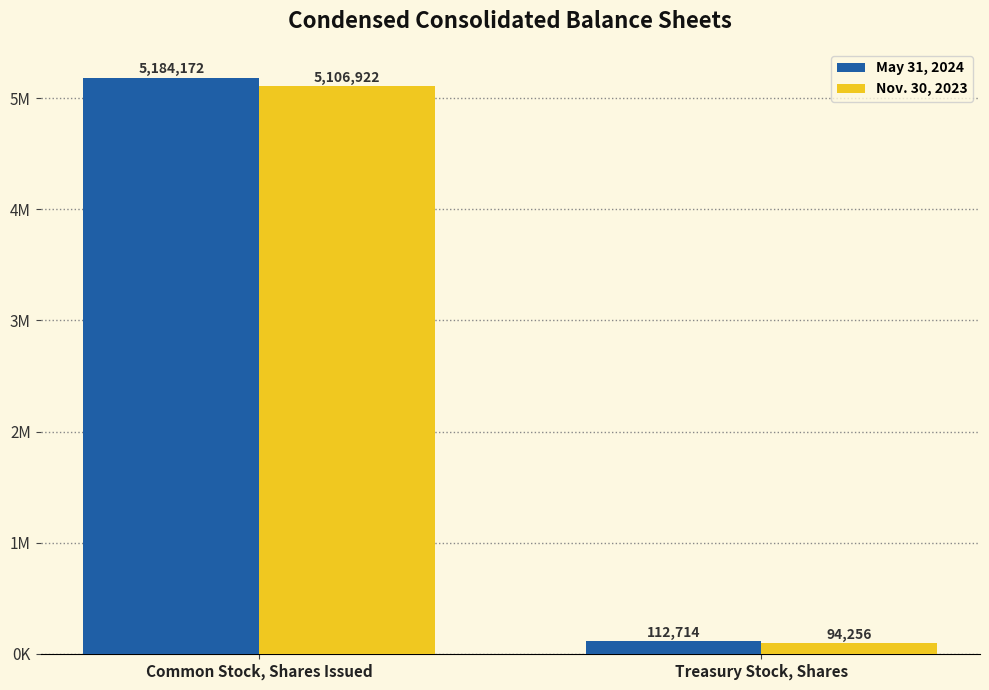

Is it true that May 31, 2024 equals 112714 at Treasury Stock, Shares?

True